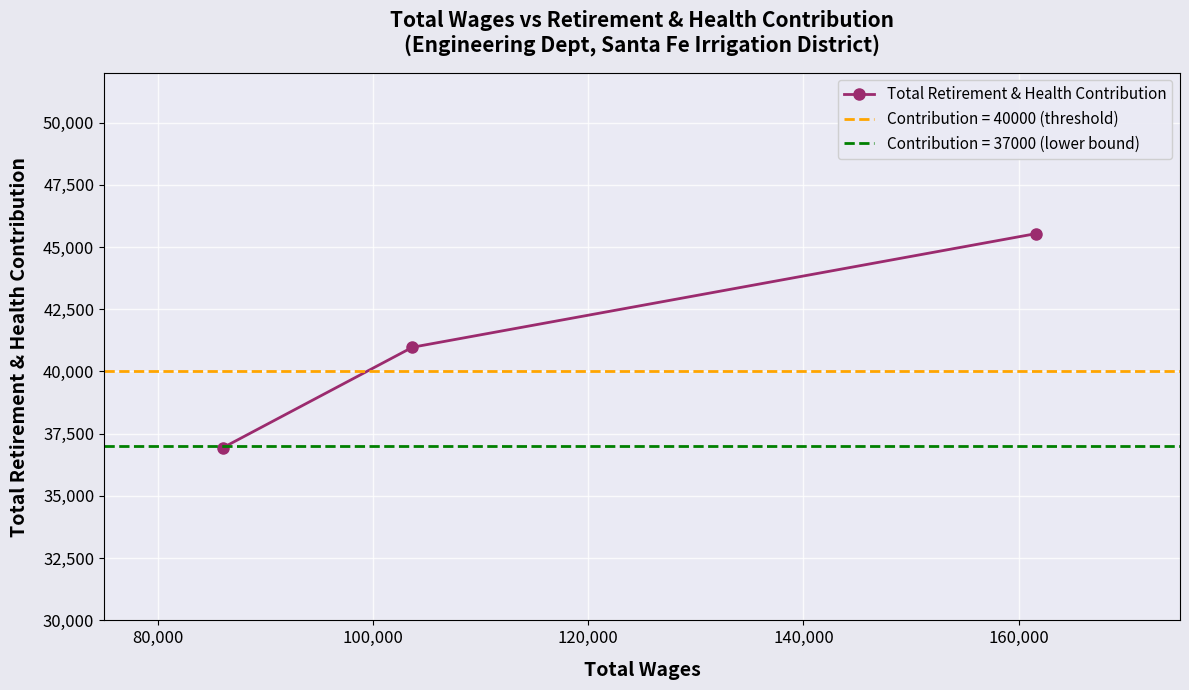

What is the minimum value for Total Retirement & Health Contribution?

36934